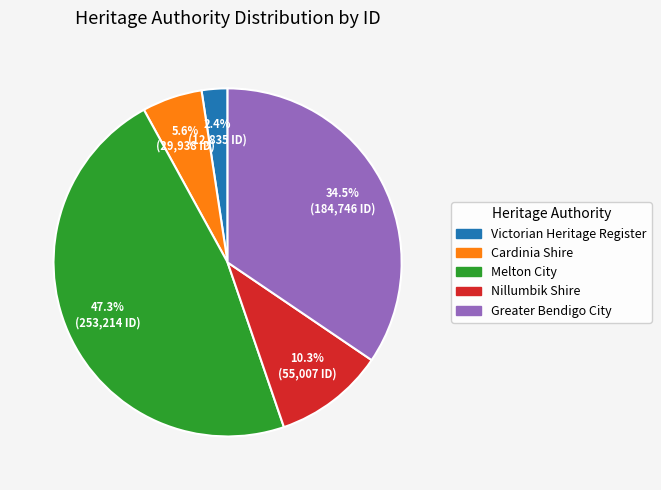

To the nearest percent, what percentage of the pie is Nillumbik Shire?

10%